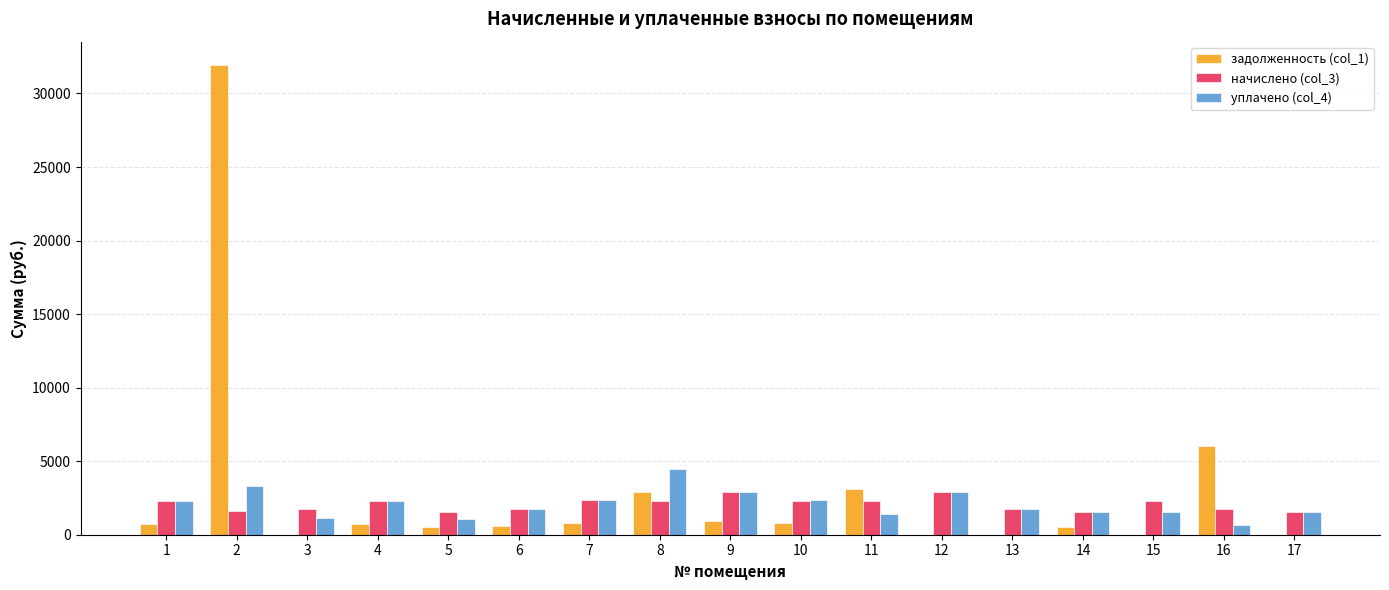

How many values in the задолженность (col_1) series exceed 755?

9